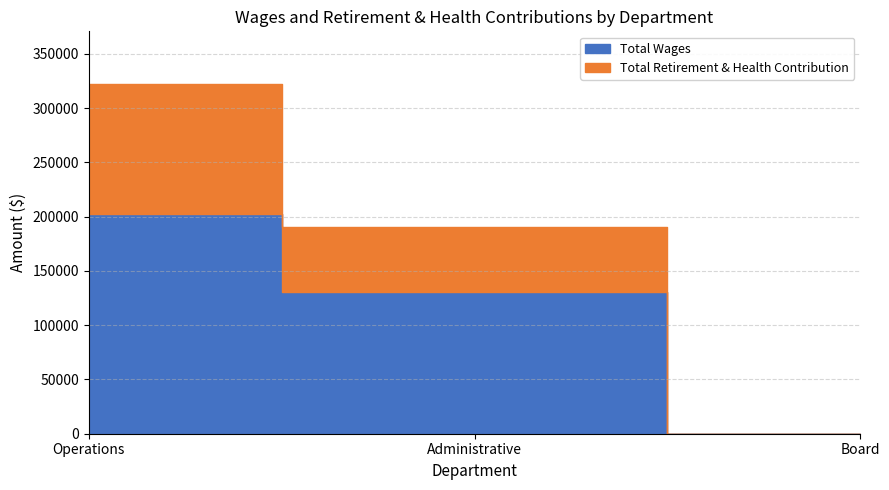

Rank the series at Board from lowest to highest value.

Total Wages, Total Retirement & Health Contribution